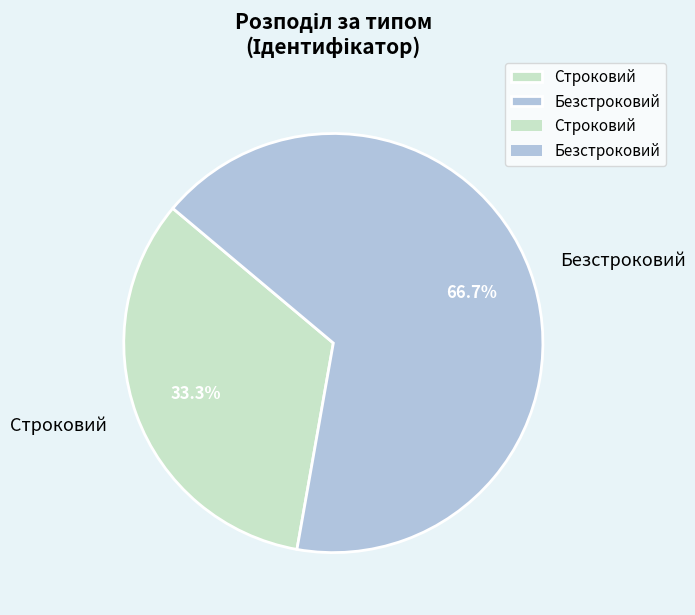

To the nearest percent, what portion does Безстроковий represent?

67%